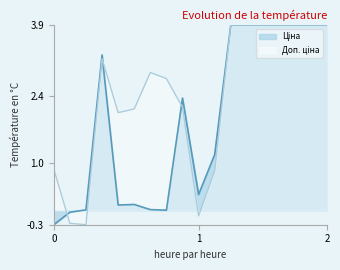

What is the minimum value shown in the chart?

-0.3